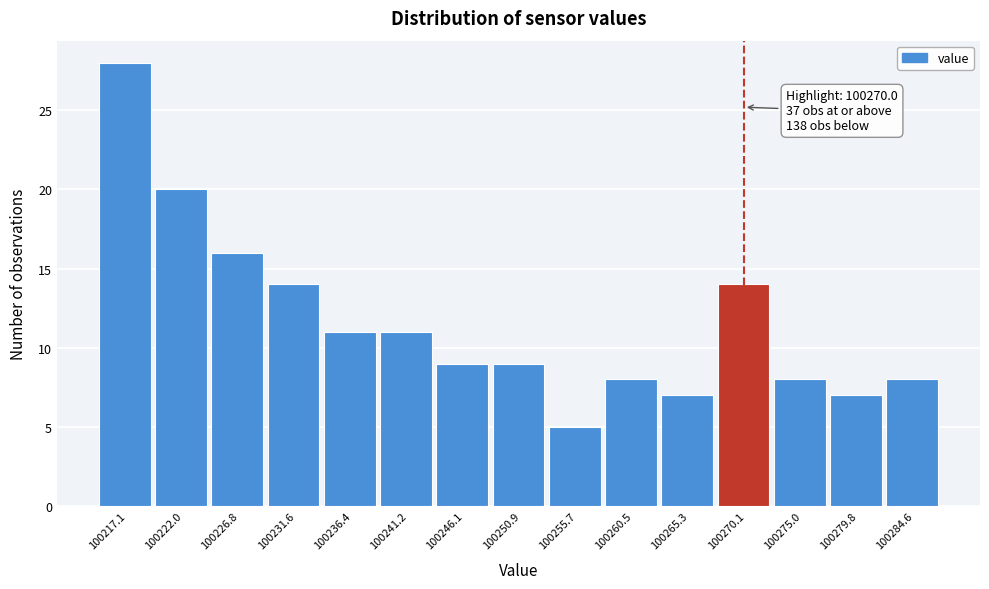

Over which range of the x-axis is the bar tallest?

100214.5 to 100219.5